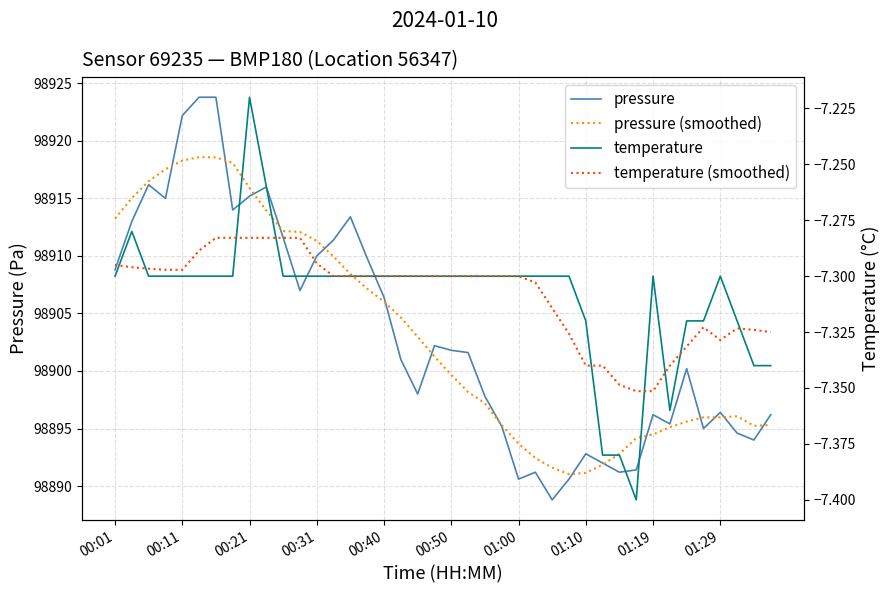

True or false: pressure (smoothed) and temperature (smoothed) cross at least once.

False